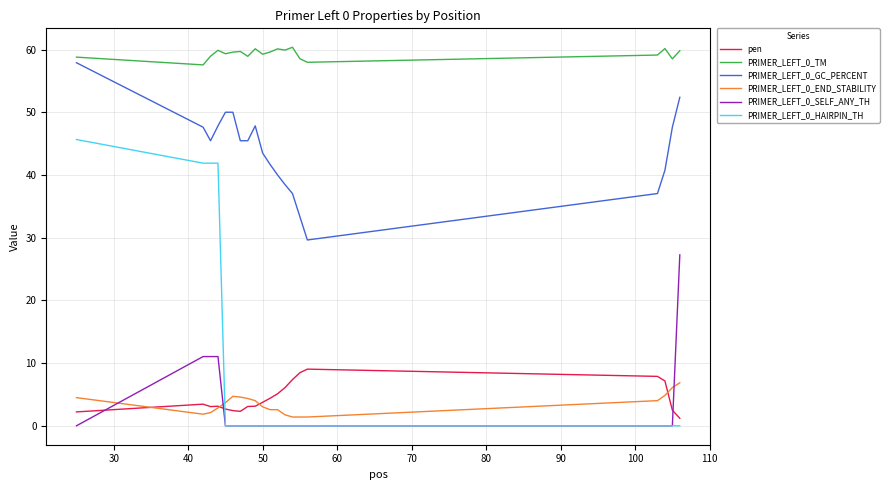

What is the minimum value for PRIMER_LEFT_0_END_STABILITY?

1.4